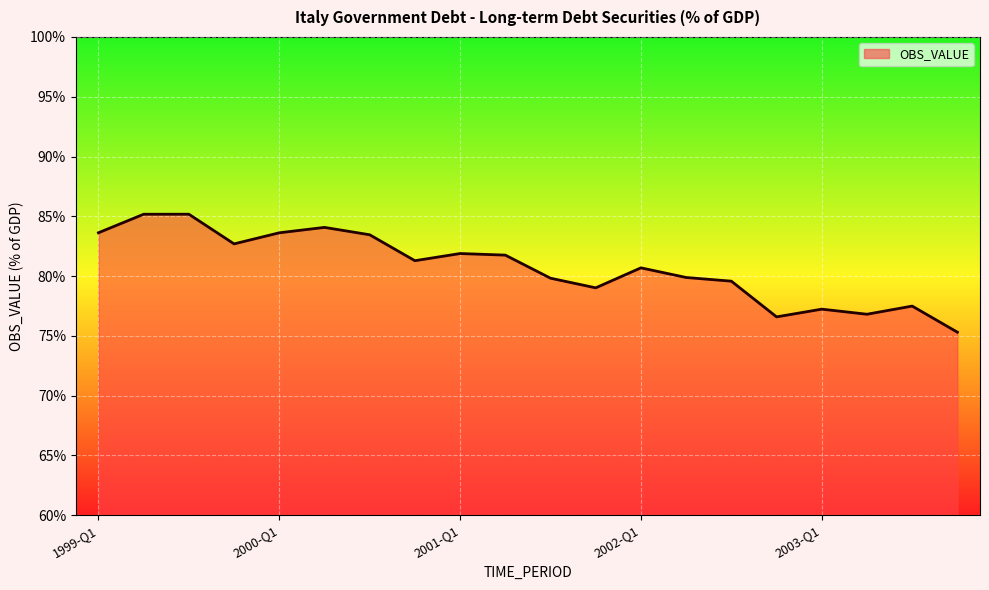

What is the smallest value displayed?

75.3